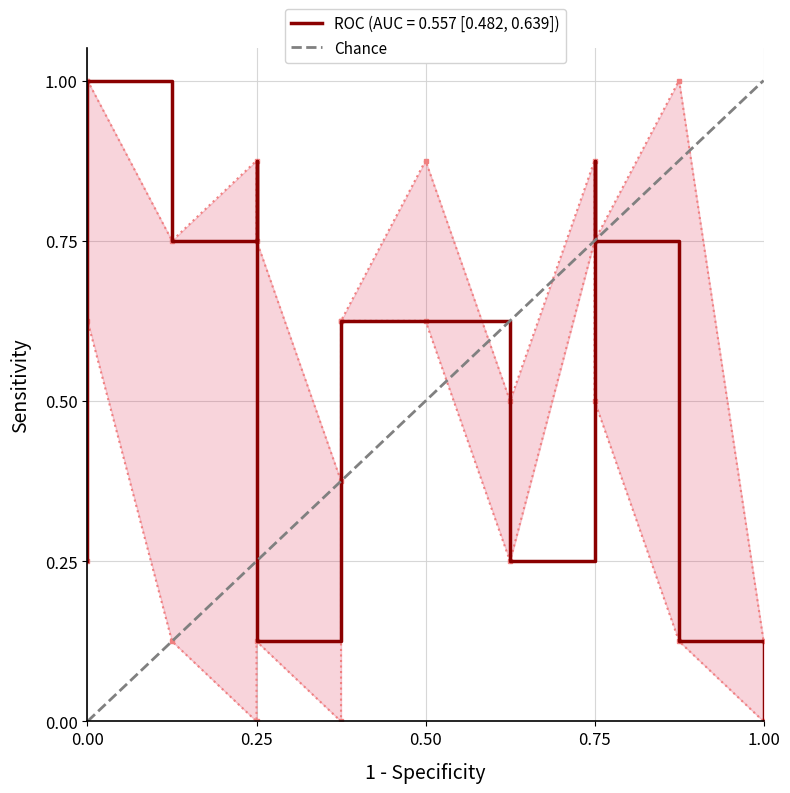

What is the value of the 2nd point from the left?

1